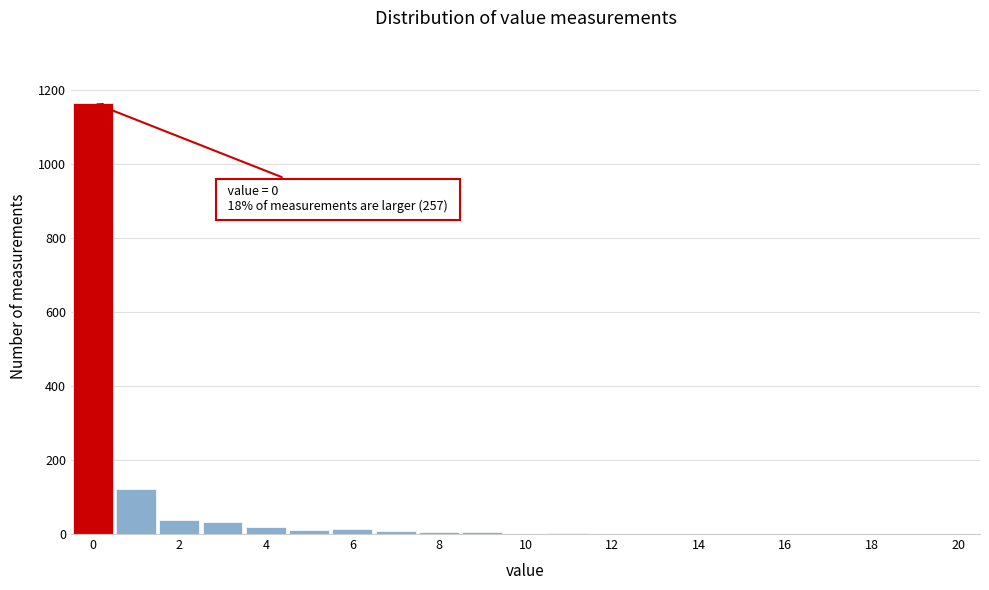

Over which range of the x-axis is the bar tallest?

-0.5 to 0.5